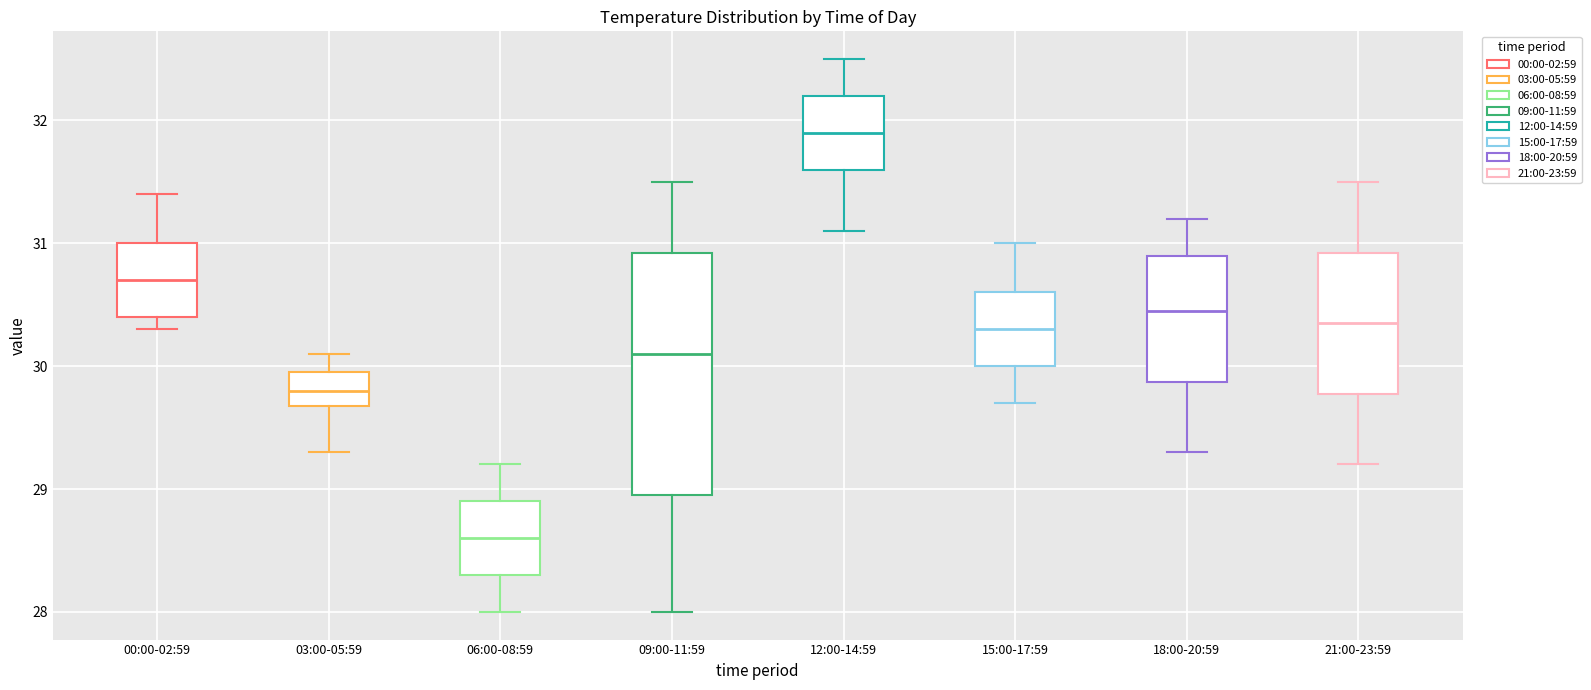

Which box's median line is the highest?

12:00-14:59